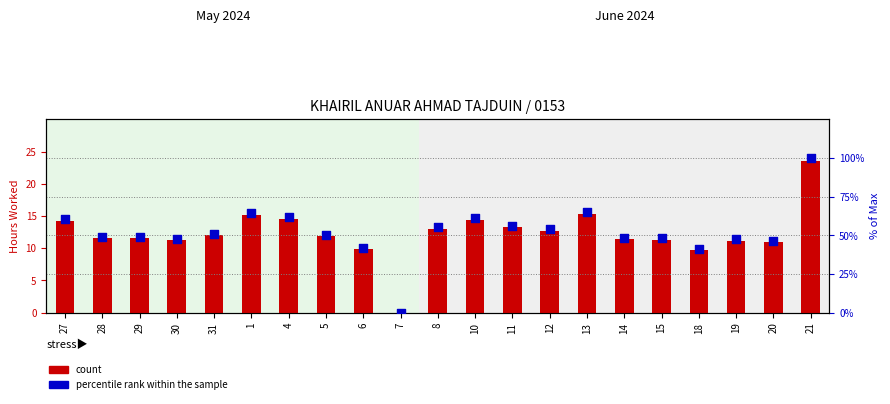

Which series reaches the maximum Y coordinate?

percentile rank within the sample